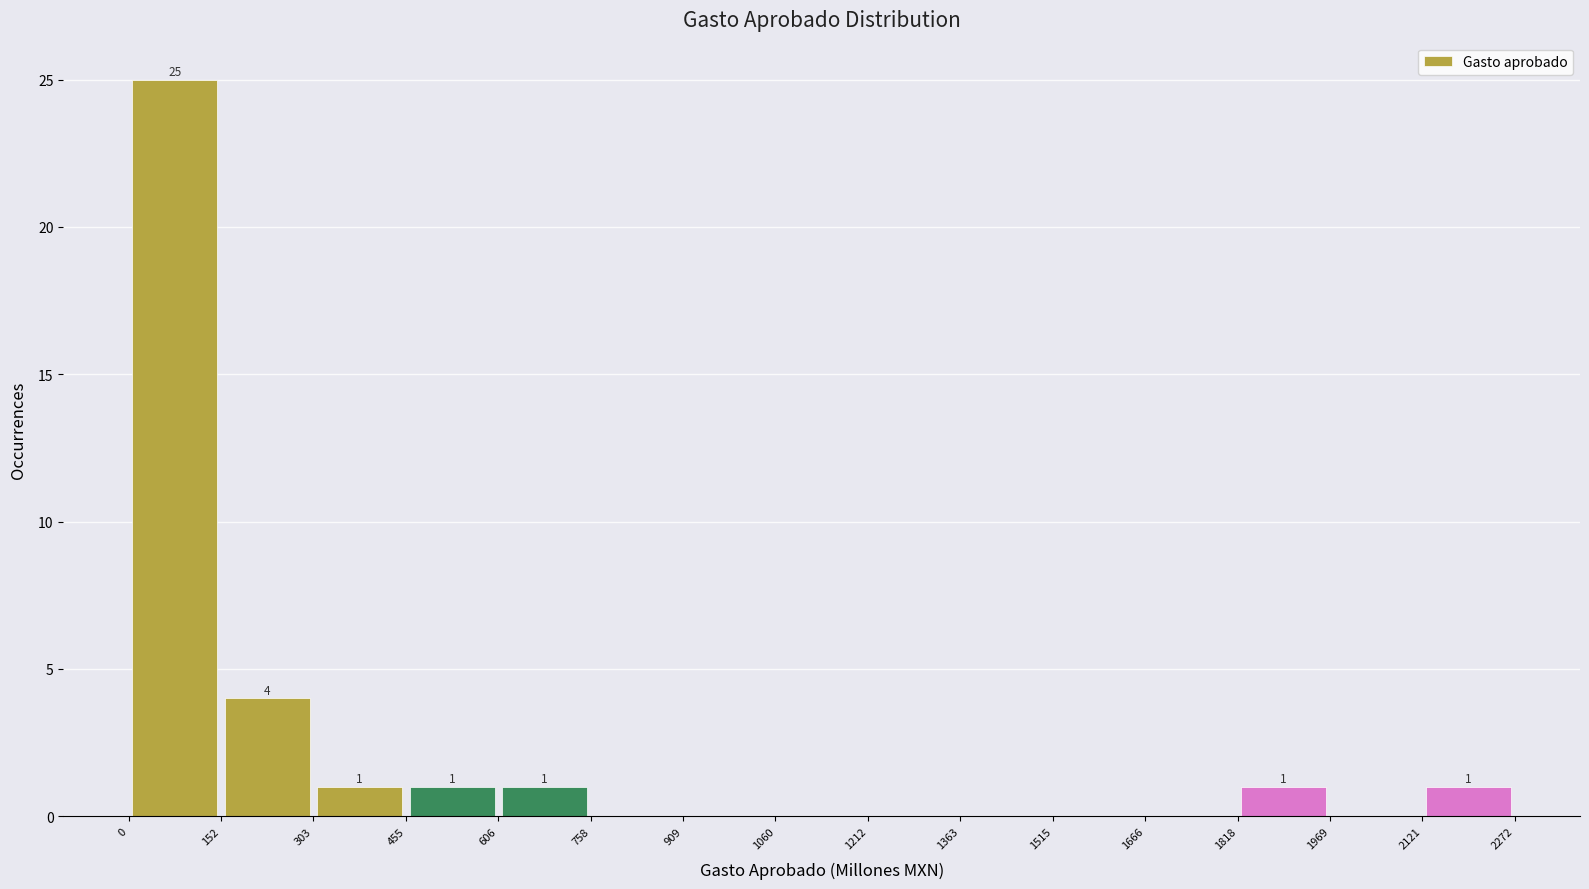

Which range on the x-axis has the tallest bar?

0 to 152